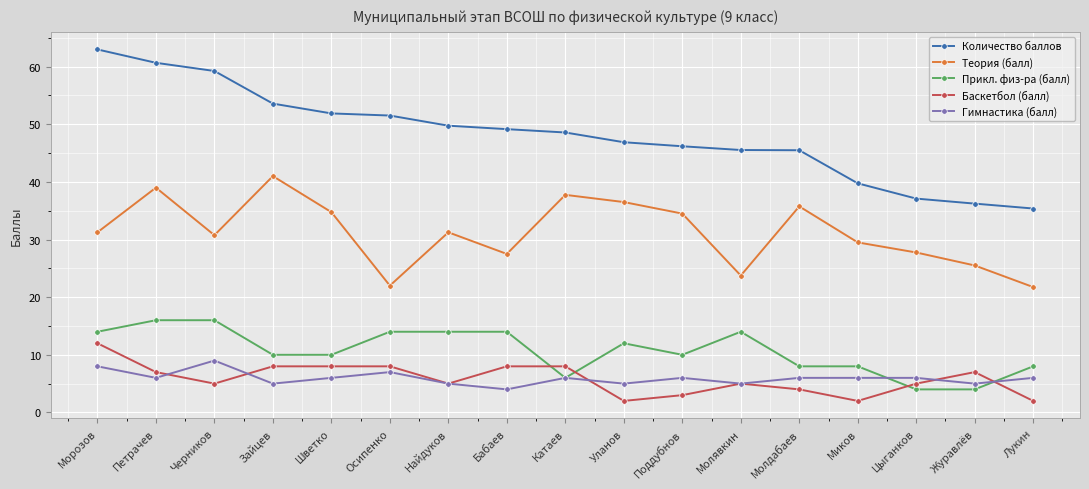

Count the number of data series in this chart.

5